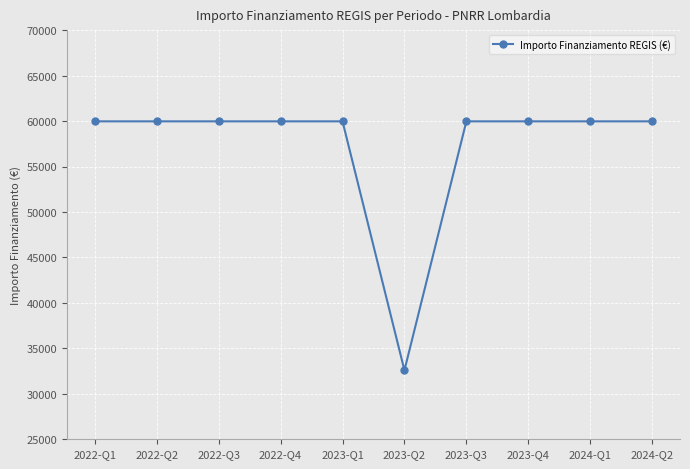

Which label corresponds to the smallest value in the chart?

2023-Q2